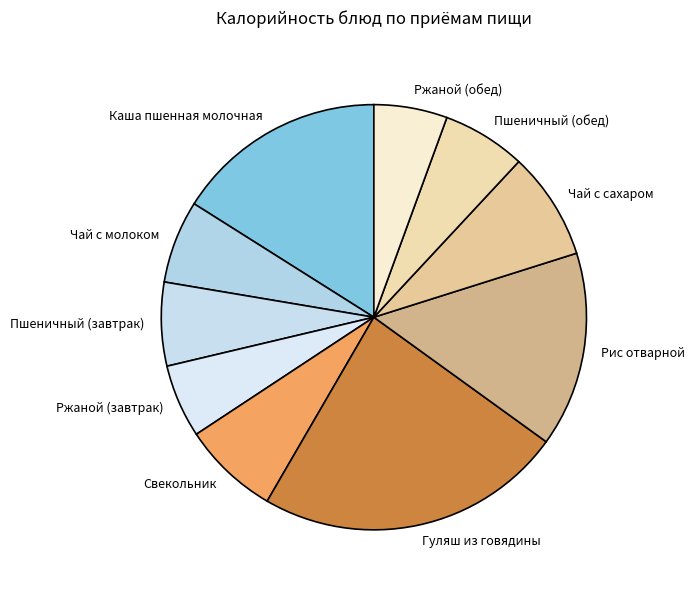

What is the ratio of the value at Гуляш из говядины to the value at Ржаной (завтрак)?

4.2